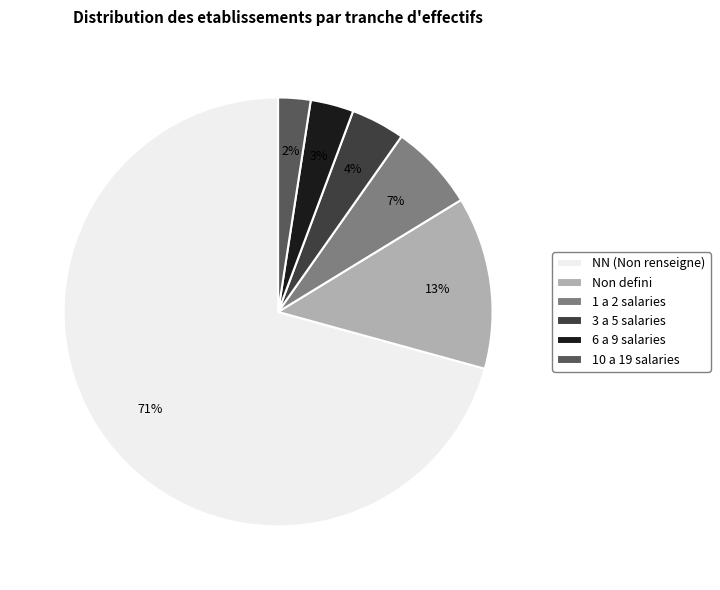

To the nearest percent, what is the average slice percentage?

17%